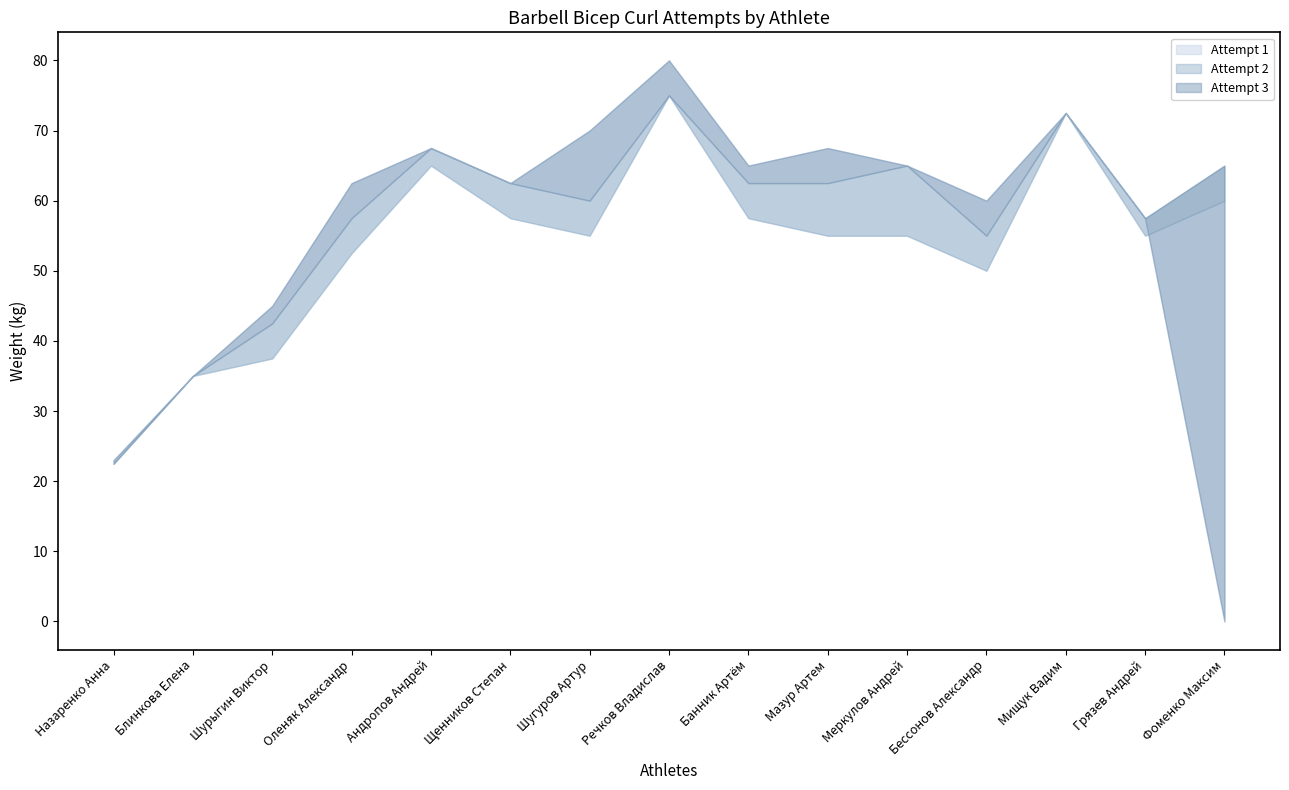

In Attempt 2, how many points are higher than both neighbors (excluding endpoints)?

4